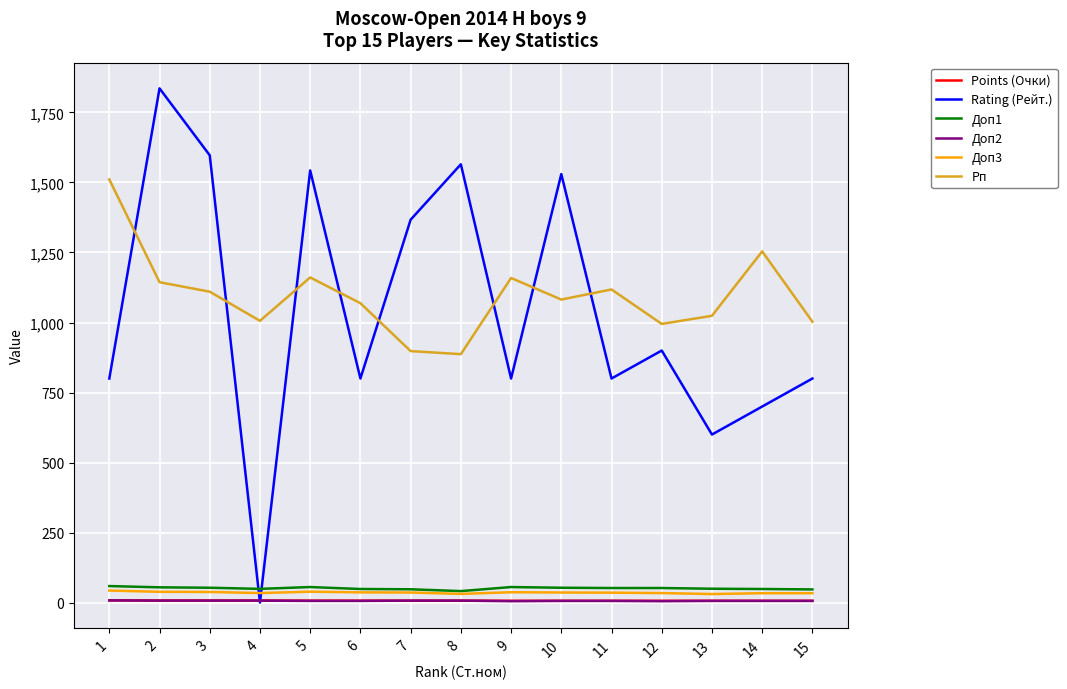

What is the greatest value displayed?

1836.0